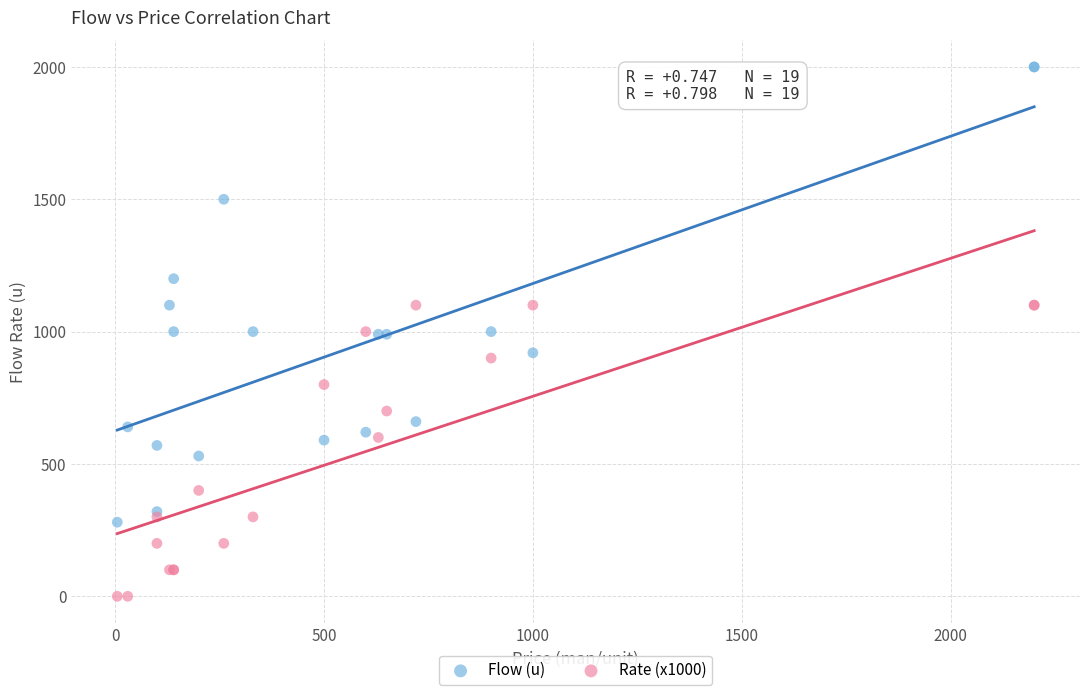

Which series contains the highest Y value?

Flow (u)